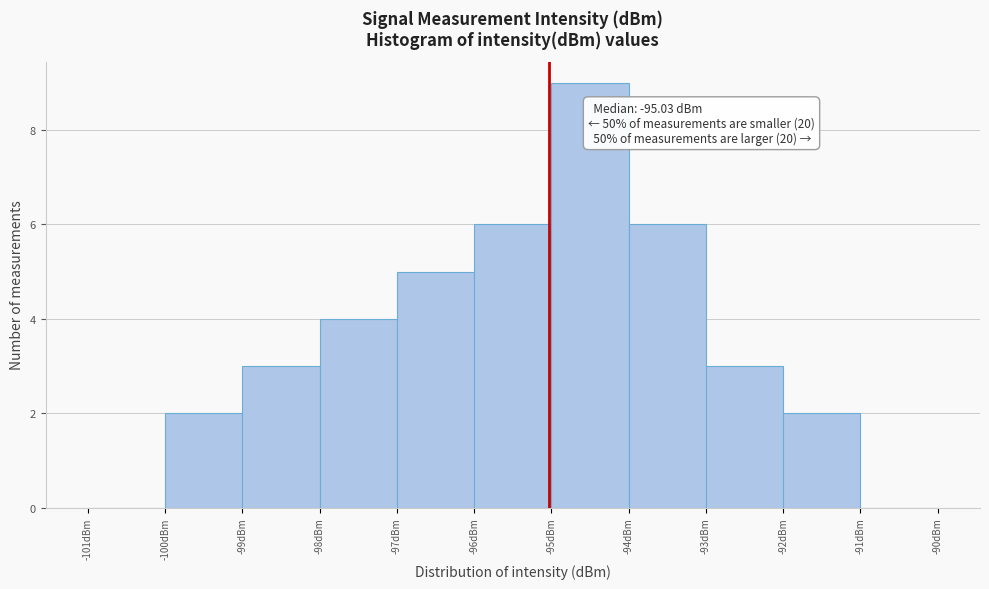

Over which range of the x-axis is the bar tallest?

-95 to -94